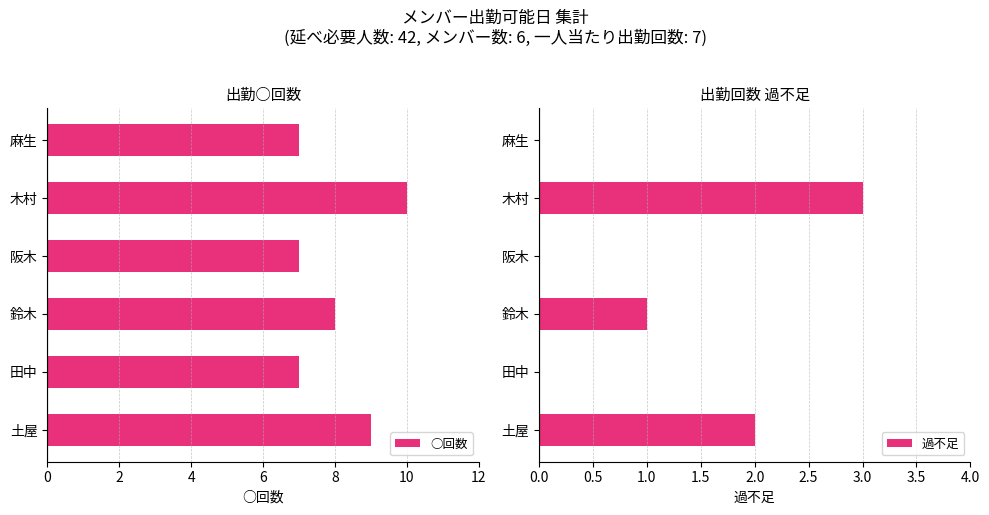

Is it true that 過不足 equals 2 at 土屋?

True